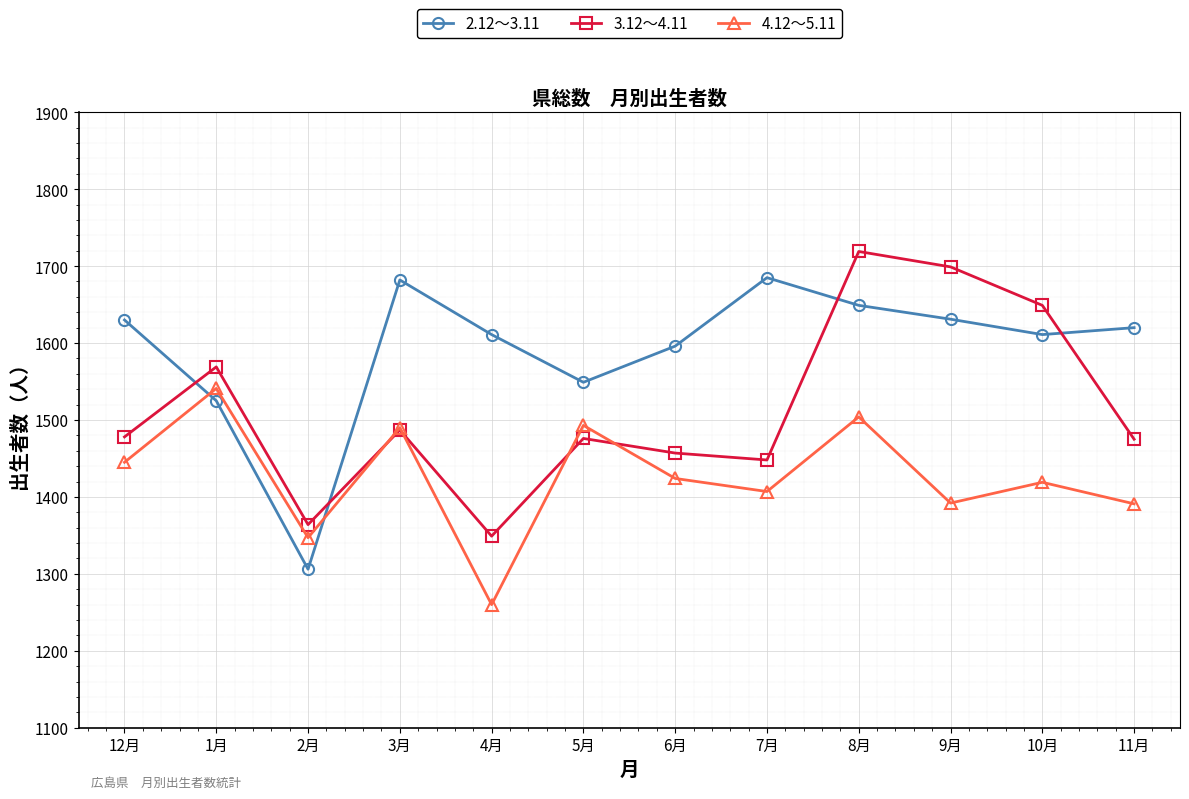

How many interior local peaks does the 4.12～5.11 series have?

5